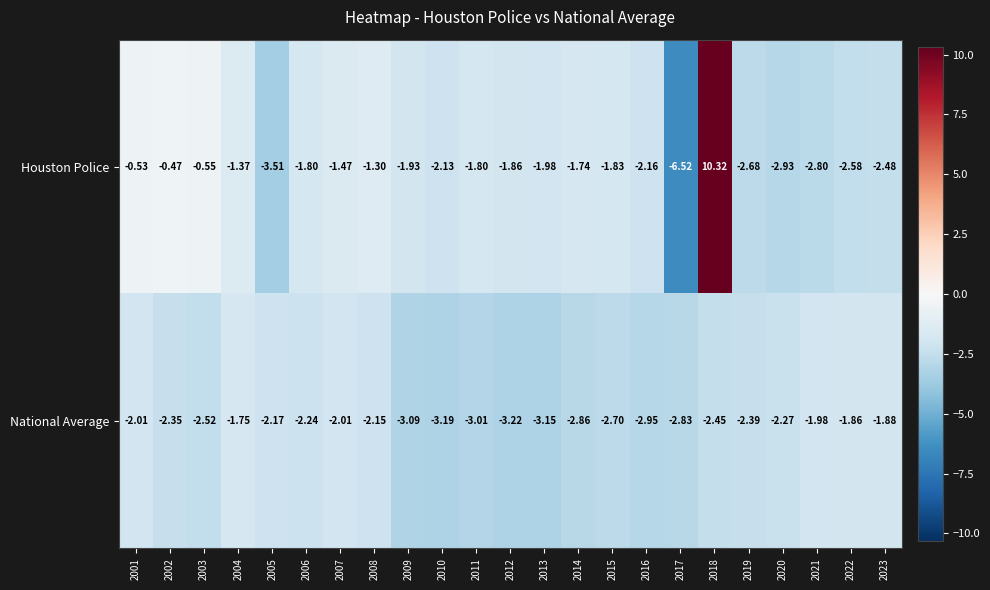

Rank the series by their average value, from lowest to highest.

National Average, Houston Police